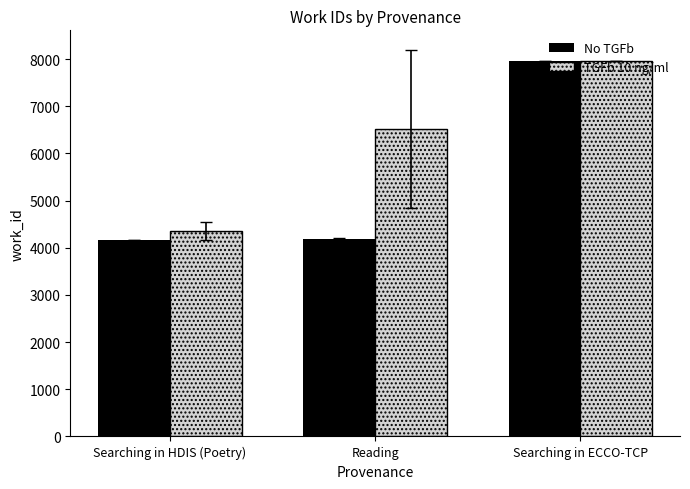

Which series changed the most between Reading and Searching in ECCO-TCP?

No TGFb